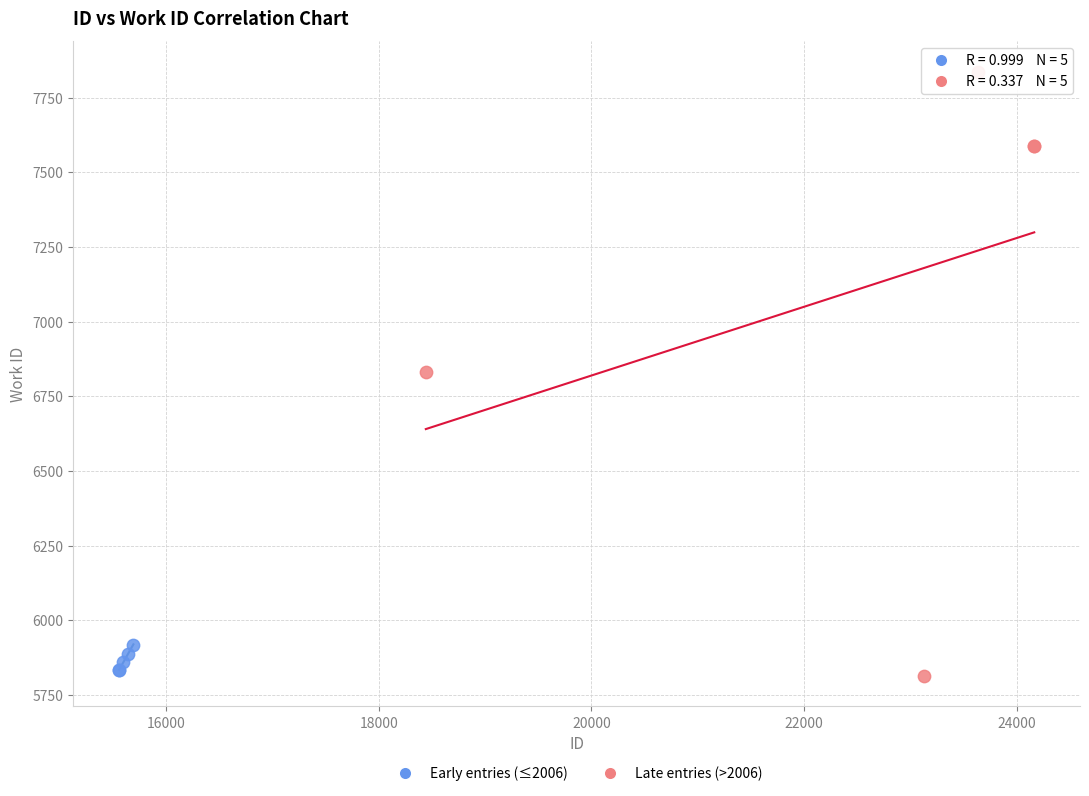

Which series has the largest Y range (max minus min)?

Late entries (>2006)